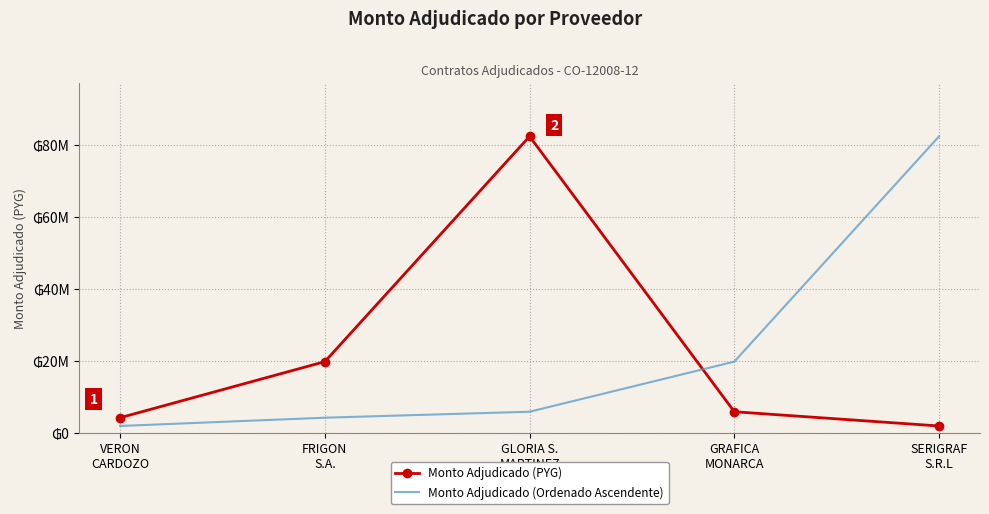

At how many categories does at least one series exceed 52094768?

2